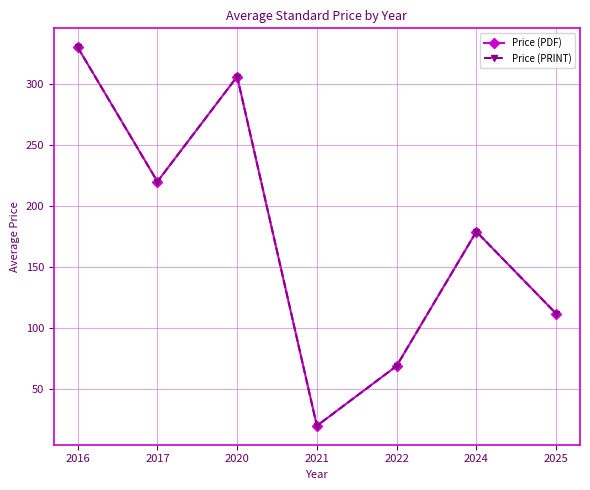

Where is Price (PRINT) nearest to the value 175?

2024